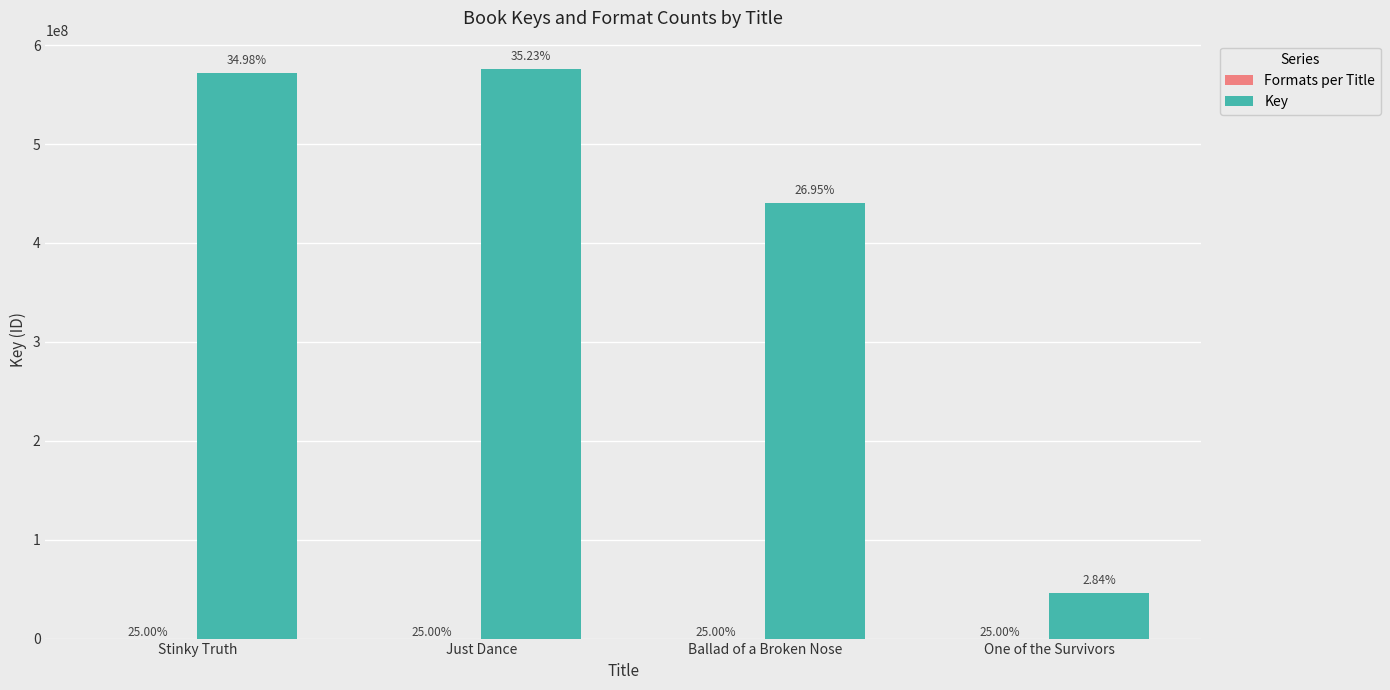

Is it true that Key equals 994118534 at Just Dance?

False